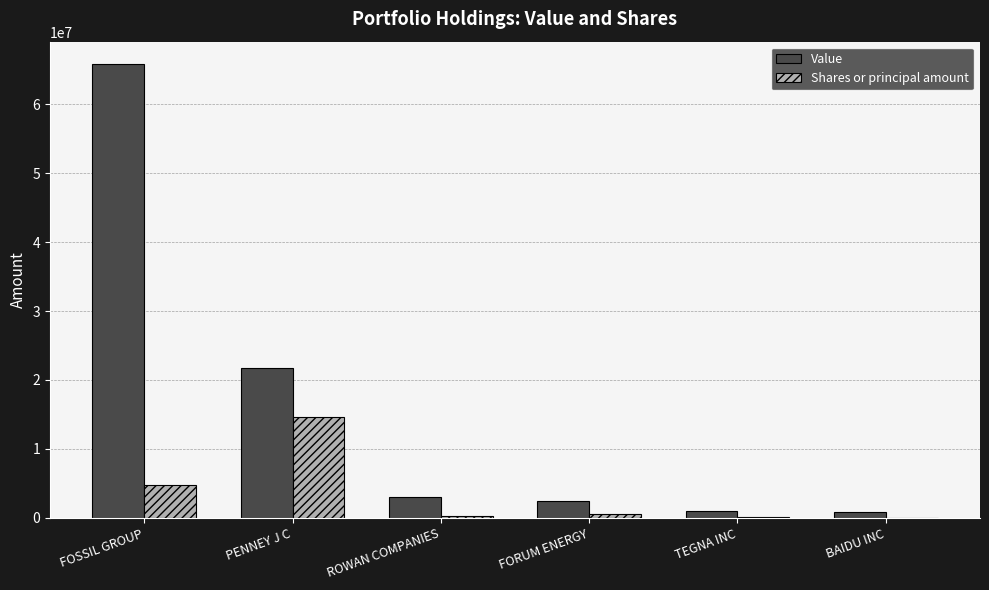

What is the maximum value for Value?

65788000